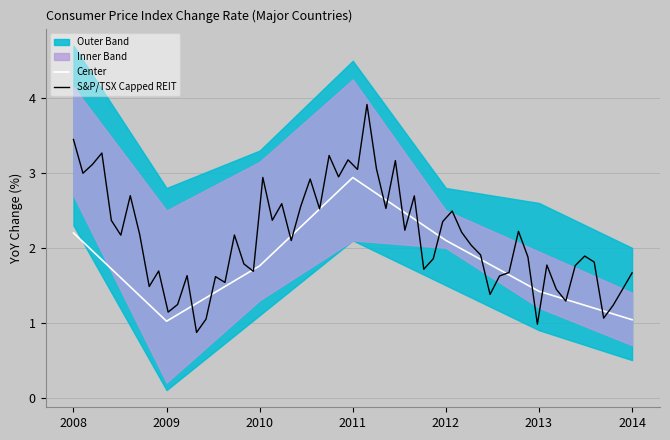

What is the minimum value for Center?

1.0